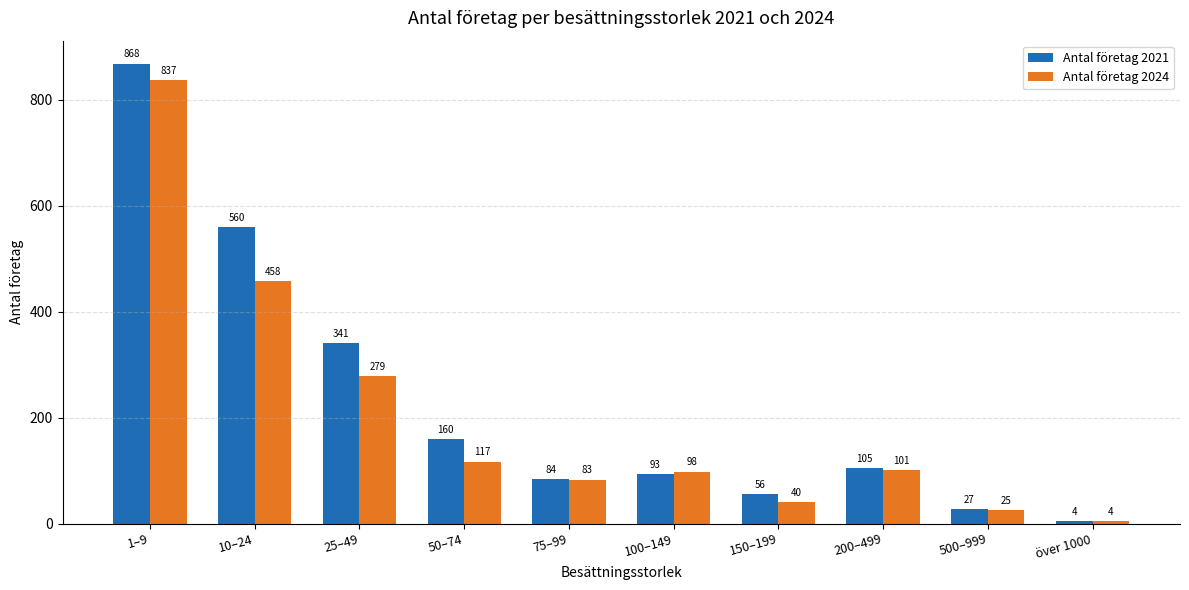

How many groups of bars are there?

10